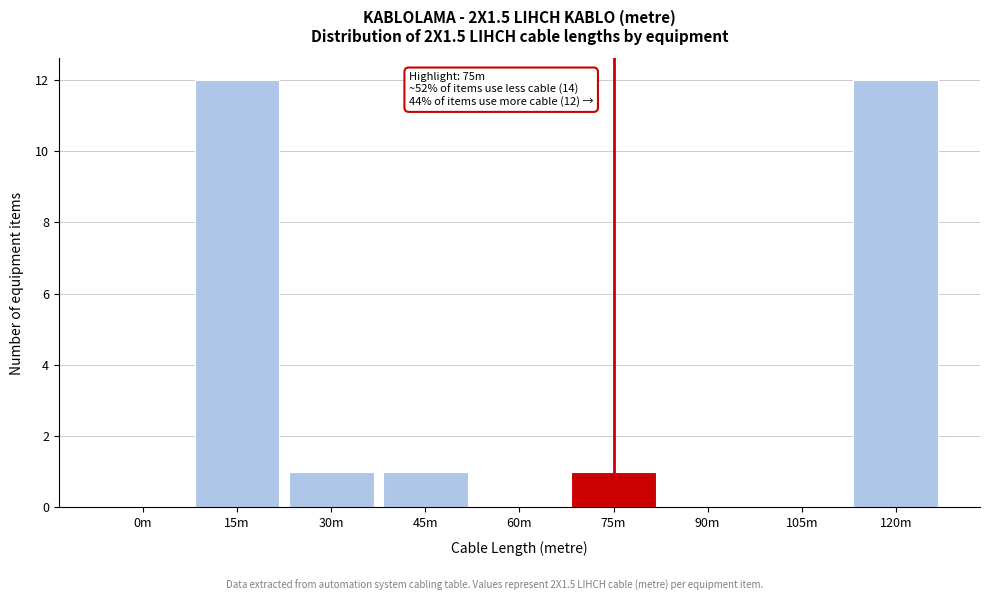

Reading left to right, extract all data points from this chart.

0m=0	15m=12	30m=1	45m=1	60m=0	75m=1	90m=0	105m=0	120m=12